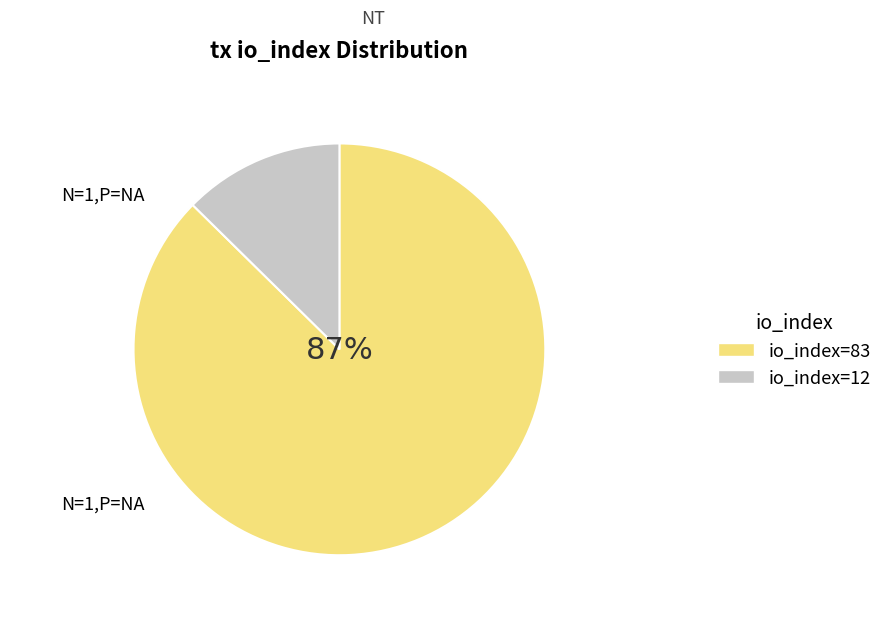

Rank the categories by value from highest to lowest.

io_index=83, io_index=12